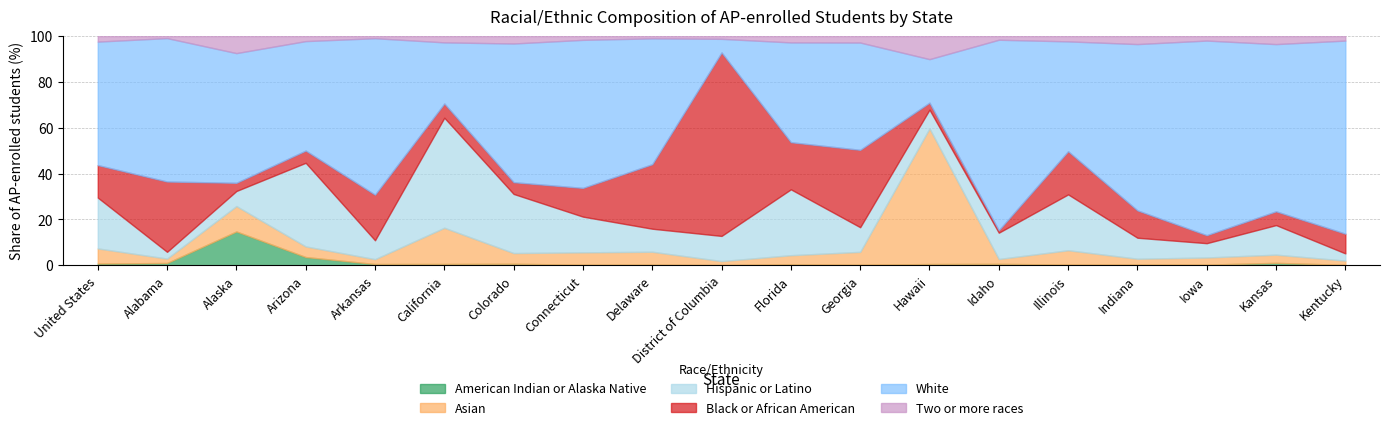

At which category does the chart reach its minimum across all series?

District of Columbia